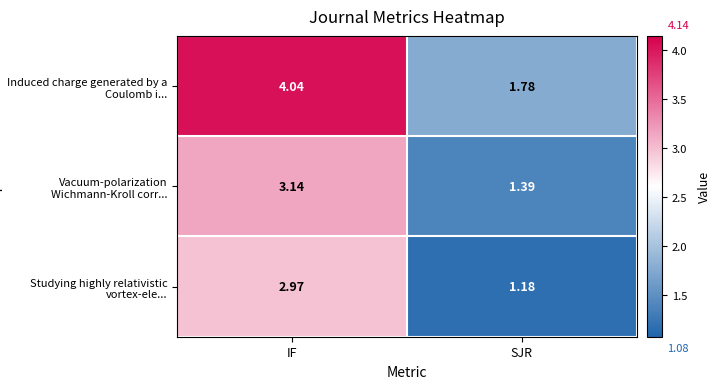

At how many categories does at least one series exceed 3?

1